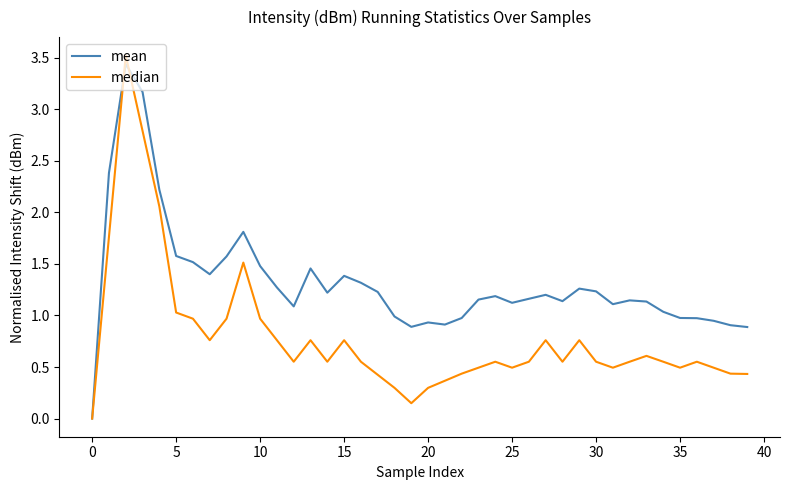

Rank the series by their average value, from lowest to highest.

median, mean